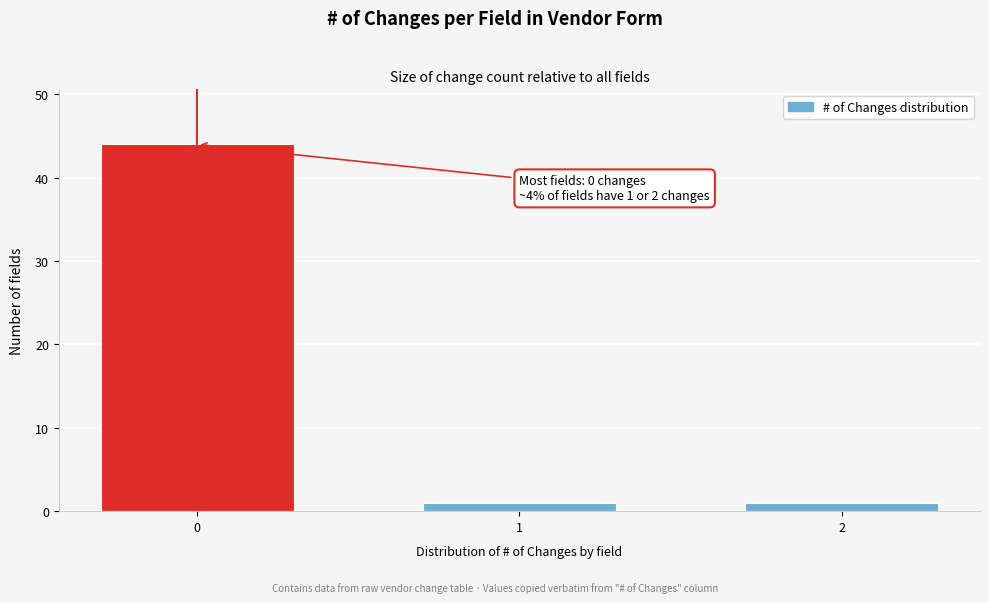

Reading left to right, list all the values displayed in this chart.

44	1	1